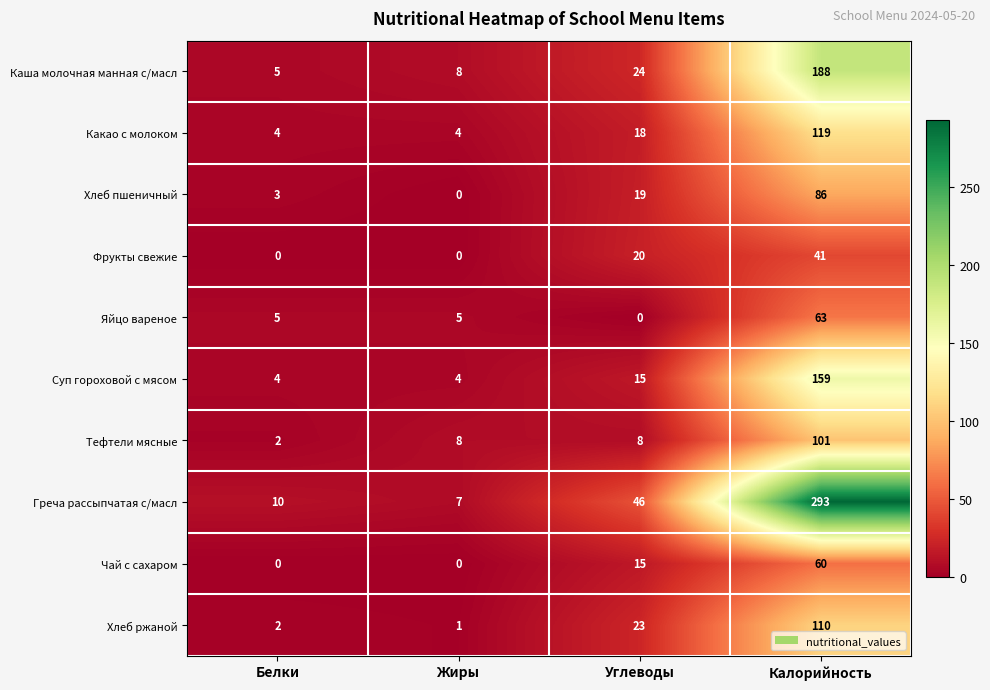

At which label is Фрукты свежие closest to 20?

Углеводы